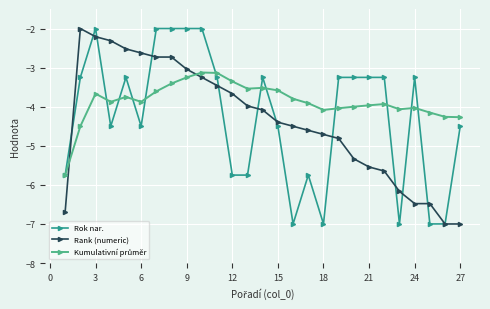

True or false: Rank (numeric) has more than 0 interior local peaks.

True